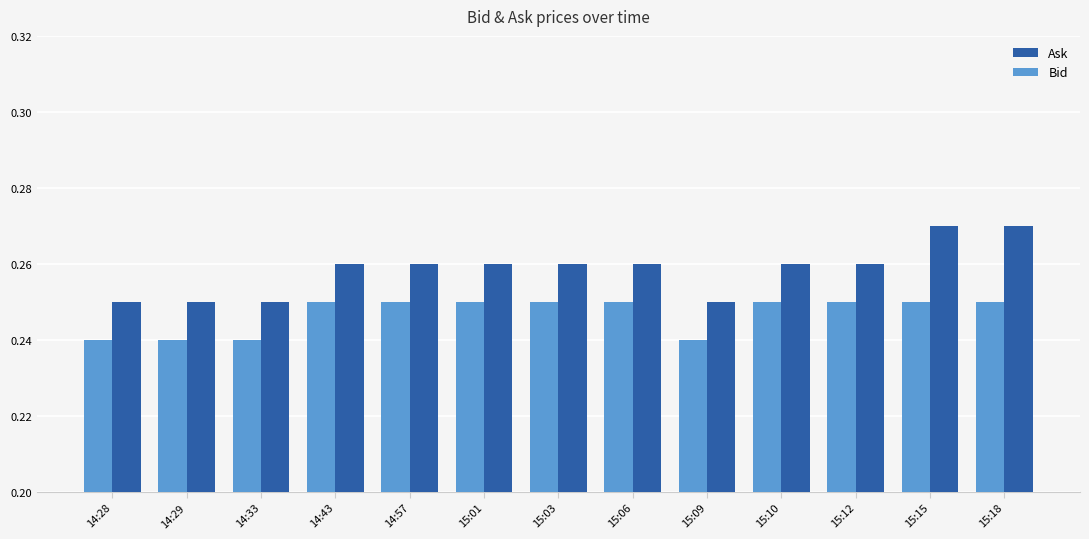

Which series has the widest spread of values?

Ask